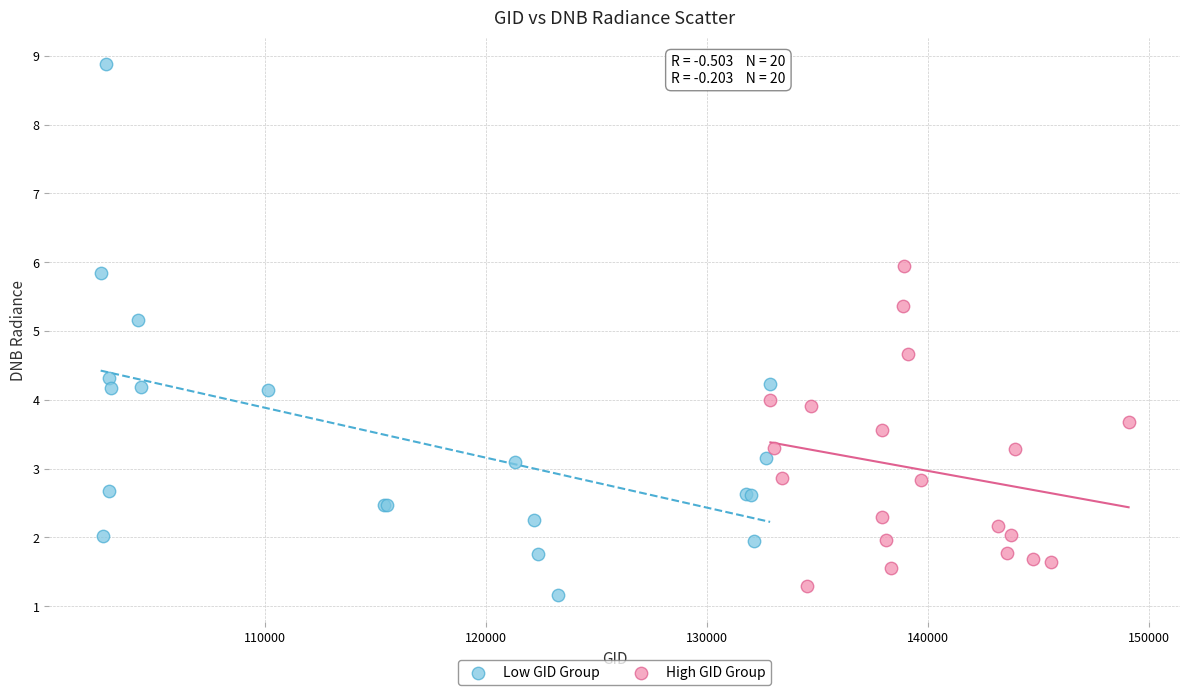

Which series has the largest Y range (max minus min)?

Low GID Group